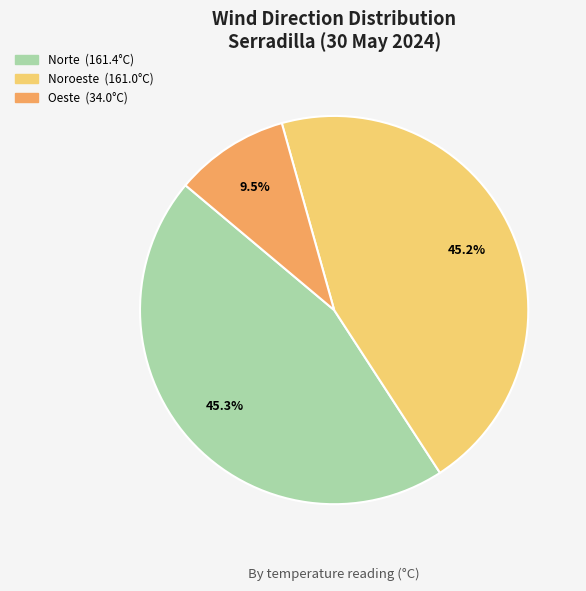

How many segments does this pie chart have?

3